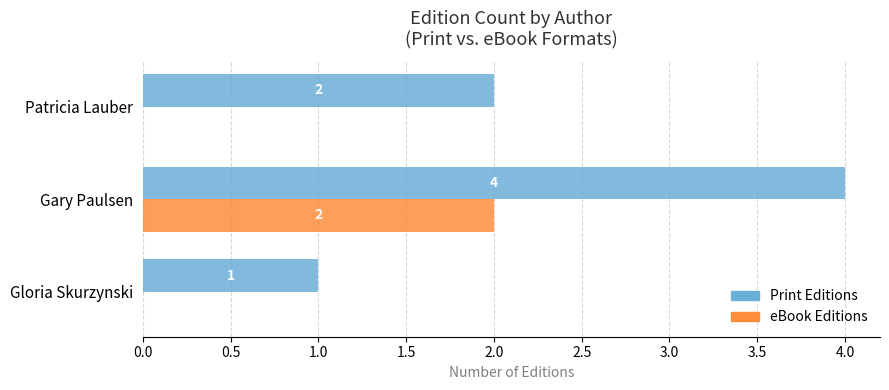

What is the maximum value shown in the chart?

4